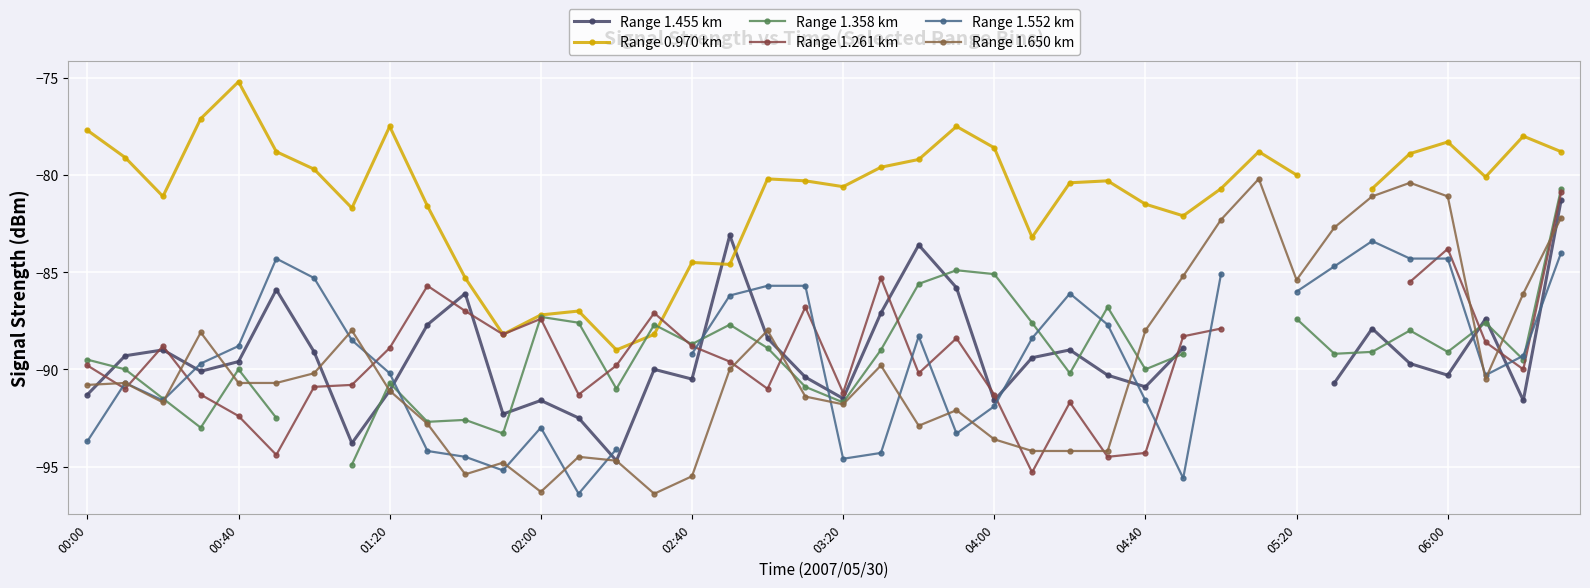

What is the approximate value of Range 0.970 km at 14?

-89.0